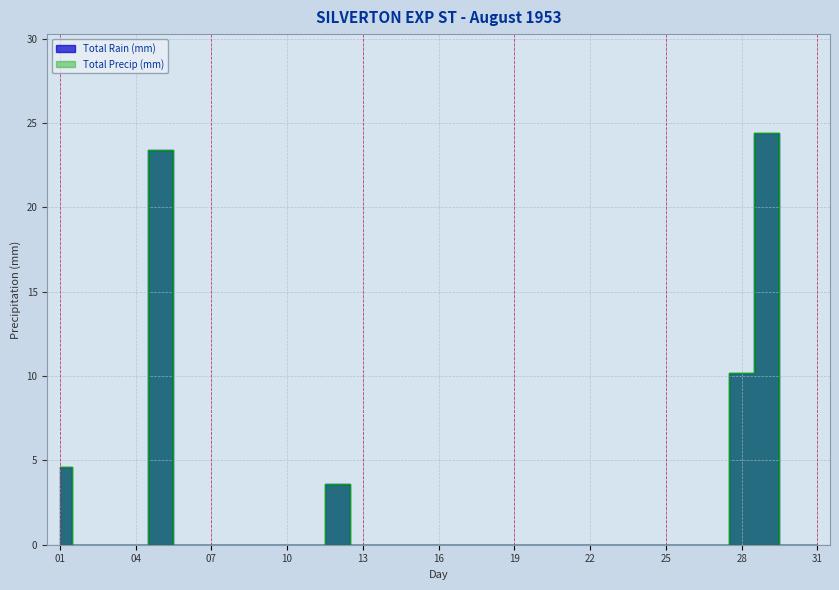

What is the difference between the second highest and second lowest values in the Total Rain (mm) series?

23.4